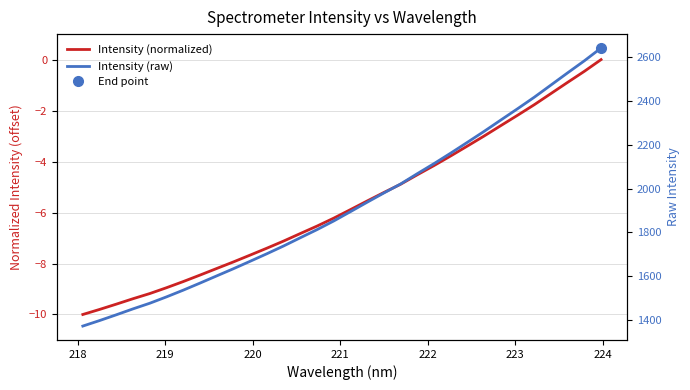

Is the value of Intensity (normalized) at 12 greater than the value of Intensity (raw) at 21?

No